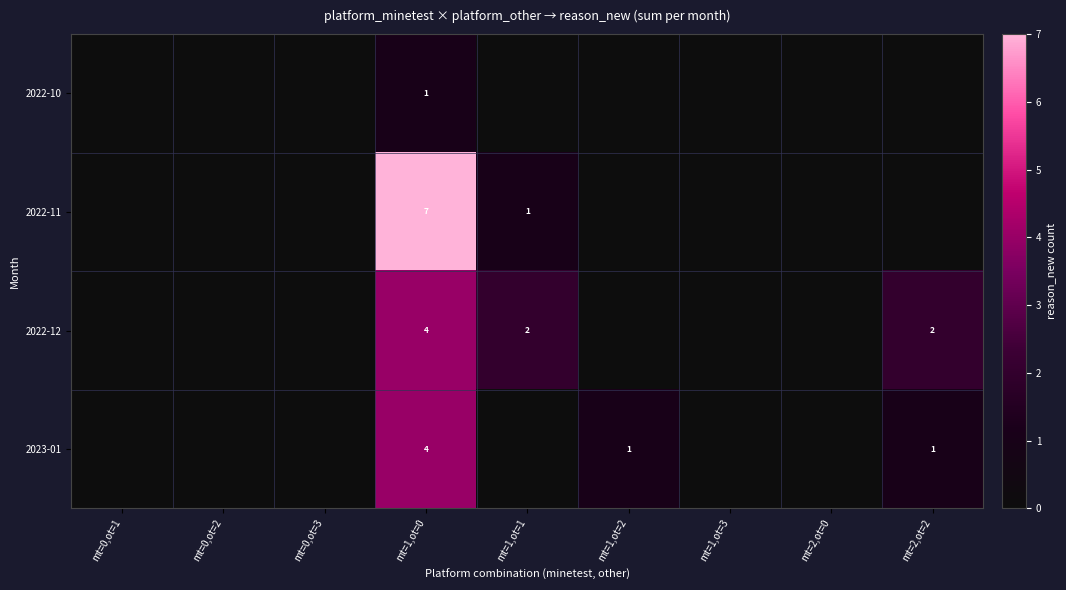

Between mt=0,ot=3 and mt=0,ot=2, which is larger?

mt=0,ot=3